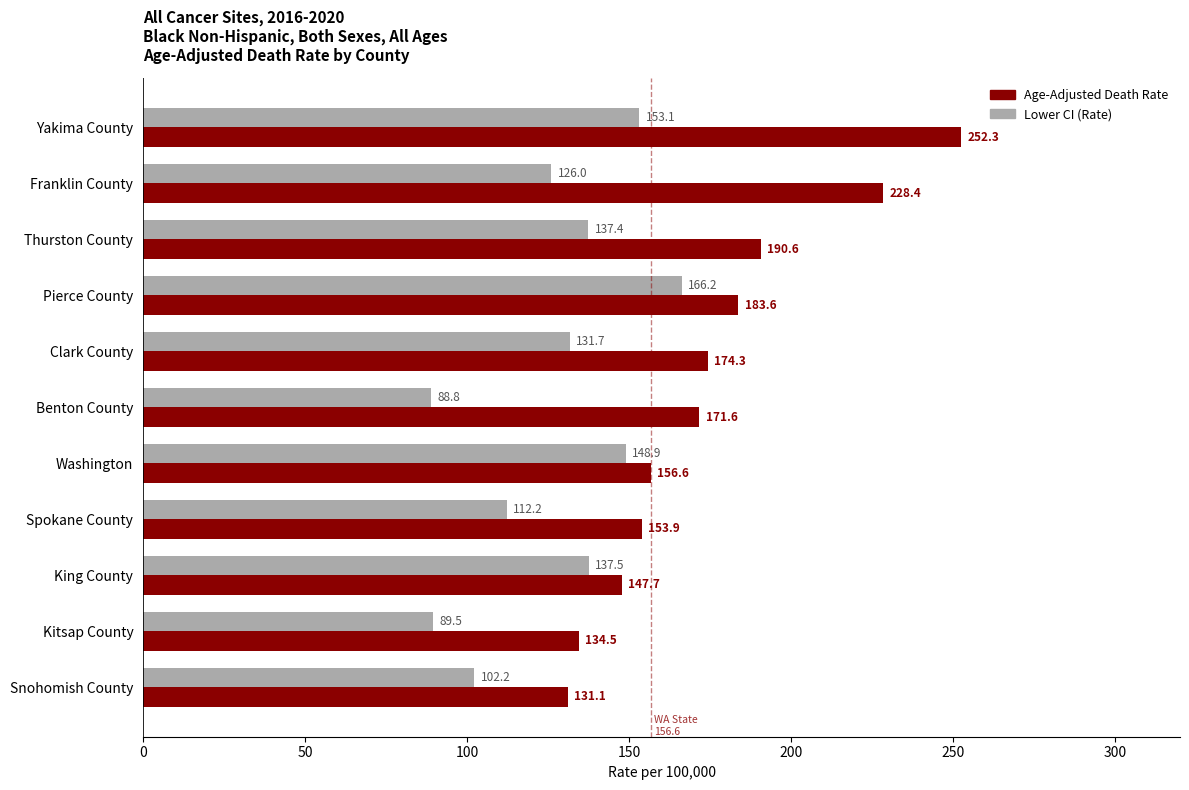

The value of Lower CI (Rate) at Clark County is 131.7. True or false?

True